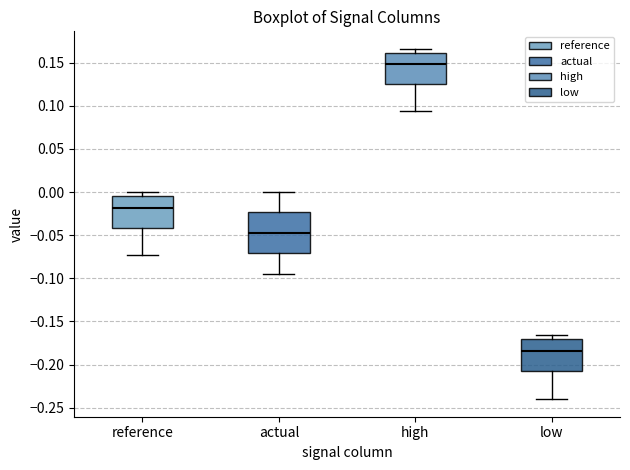

Reading left to right, transcribe this box plot: for each box, give where its median line is, the range the box spans, and where its two whiskers end, as read against the y-axis. The values are not printed on the chart, so give them approximately, as read against the axis.

reference: median -0.020, box -0.040 to -0.005, whiskers -0.075 to 0.000
actual: median -0.045, box -0.070 to -0.025, whiskers -0.095 to 0.000
high: median 0.150, box 0.125 to 0.160, whiskers 0.095 to 0.165
low: median -0.185, box -0.210 to -0.170, whiskers -0.240 to -0.165